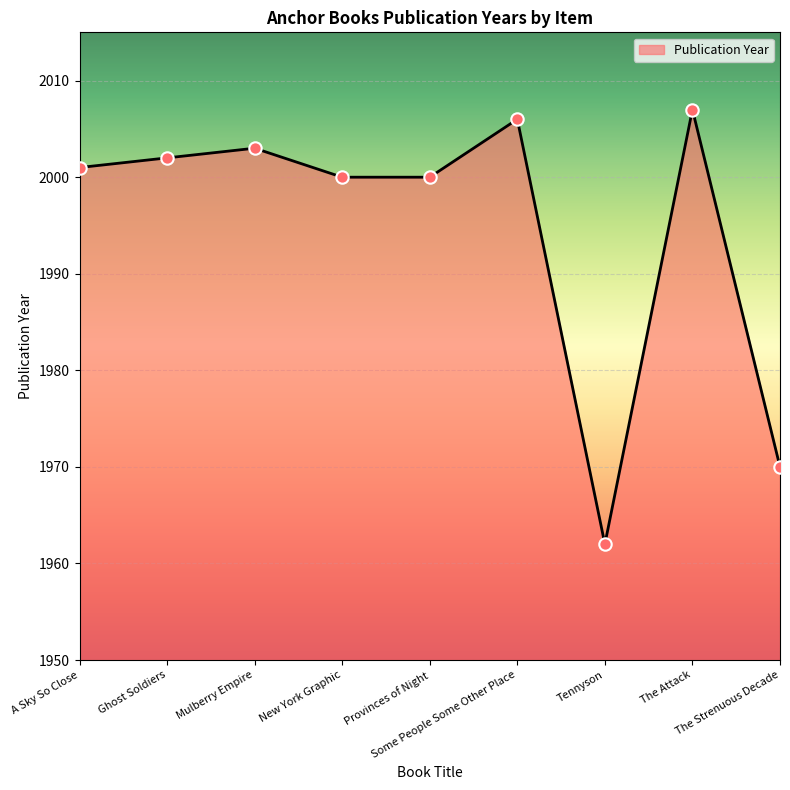

What is the ratio of the value at Mulberry Empire to the value at Some People Some Other Place?

1.0